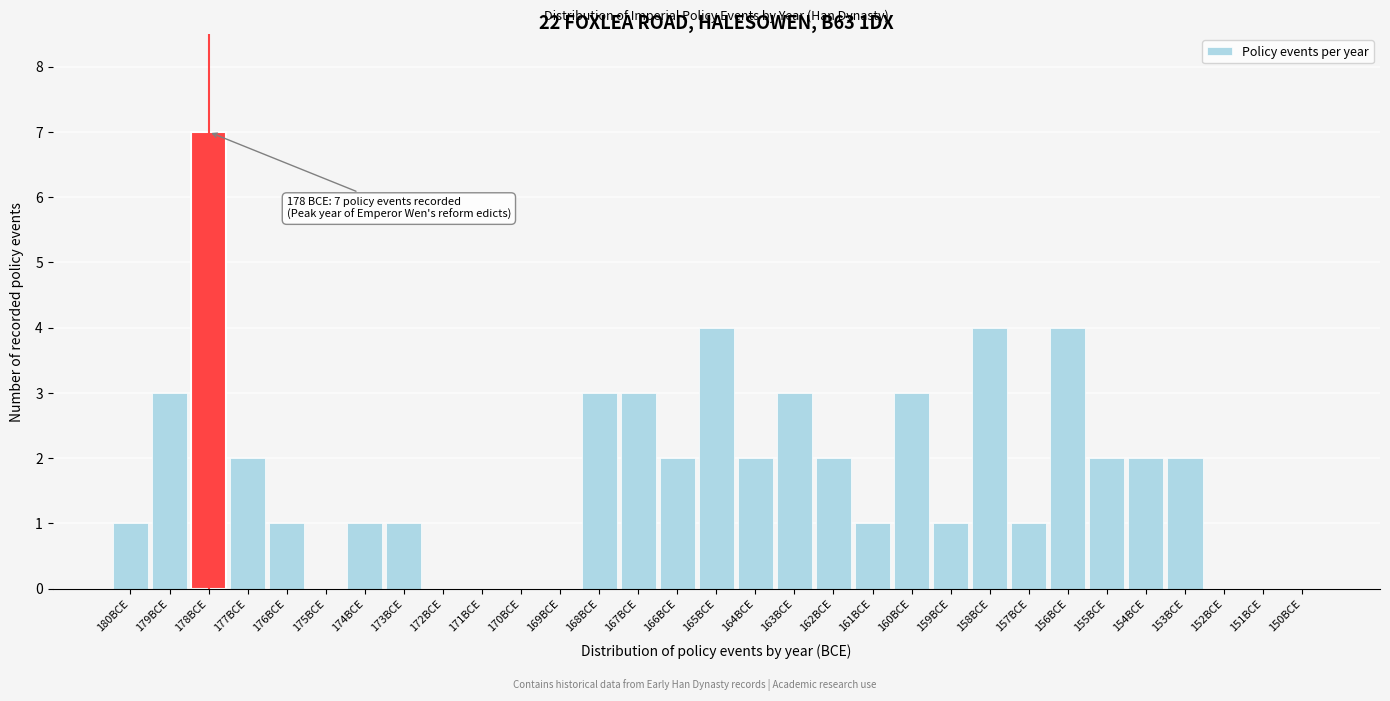

What is the ratio of the value at 153BCE to the value at 160BCE?

0.7